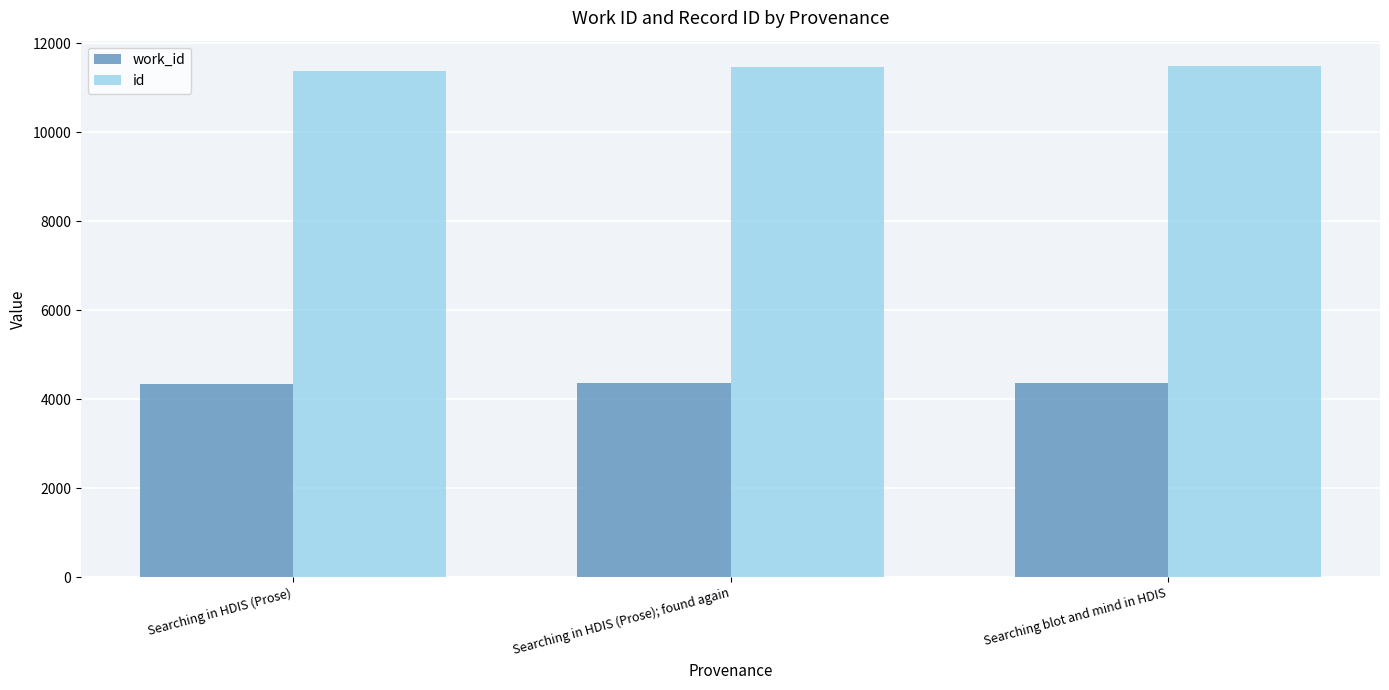

The value of work_id at Searching in HDIS (Prose); found again is 6023. True or false?

False